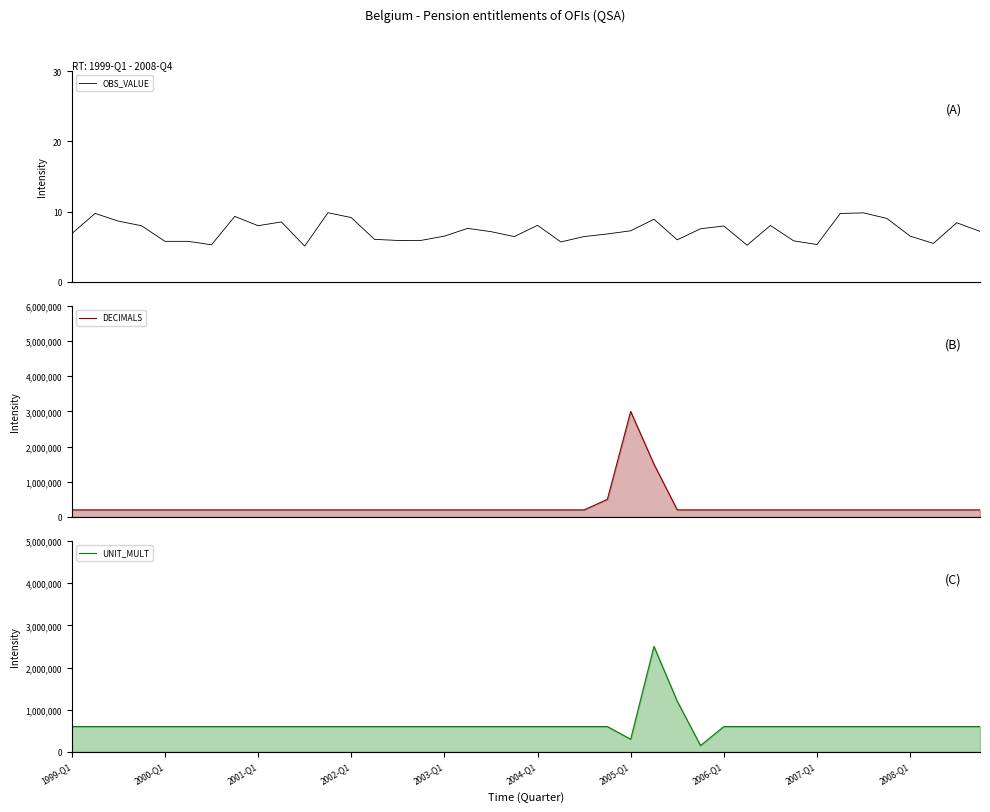

Which series has the largest total across all categories?

UNIT_MULT